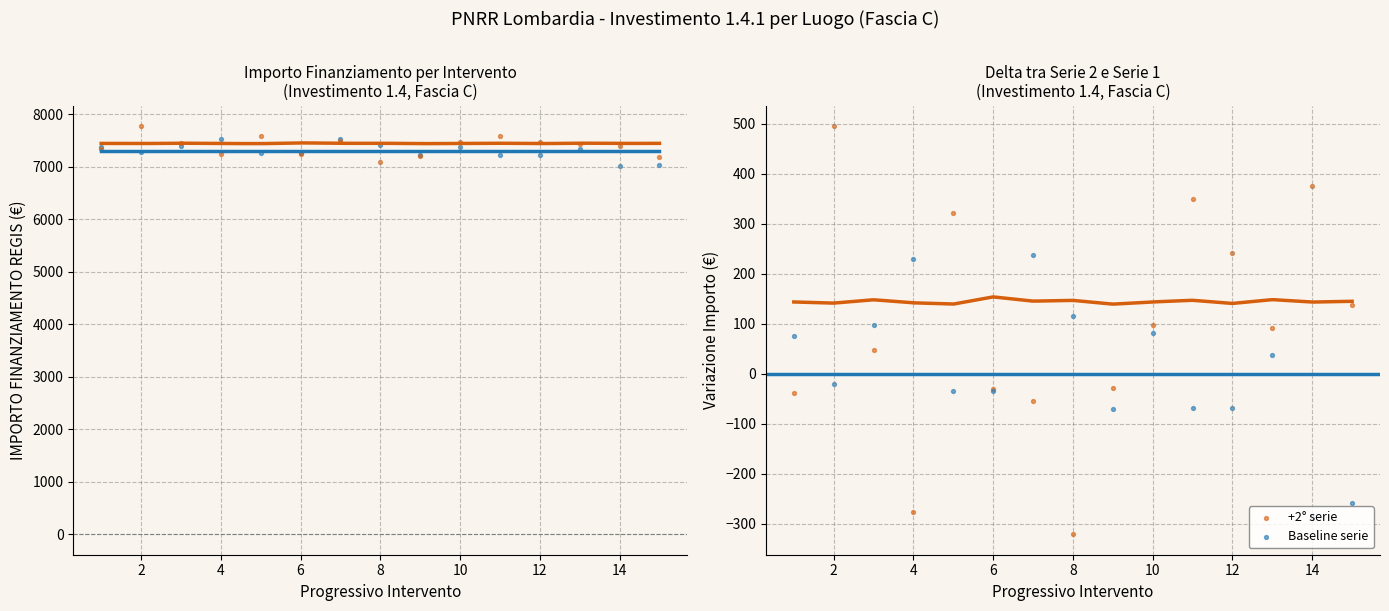

Which series has the largest total across all categories?

Fascia C - Serie 2